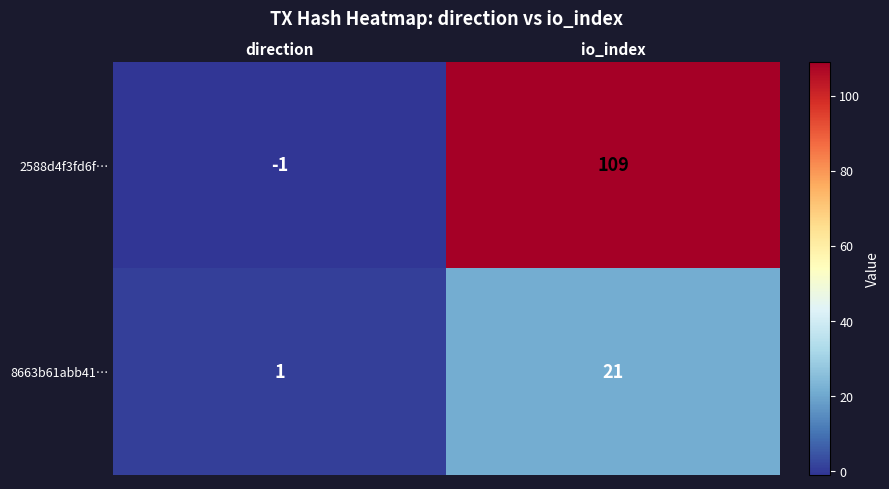

At which category does the chart reach its peak across all series?

io_index